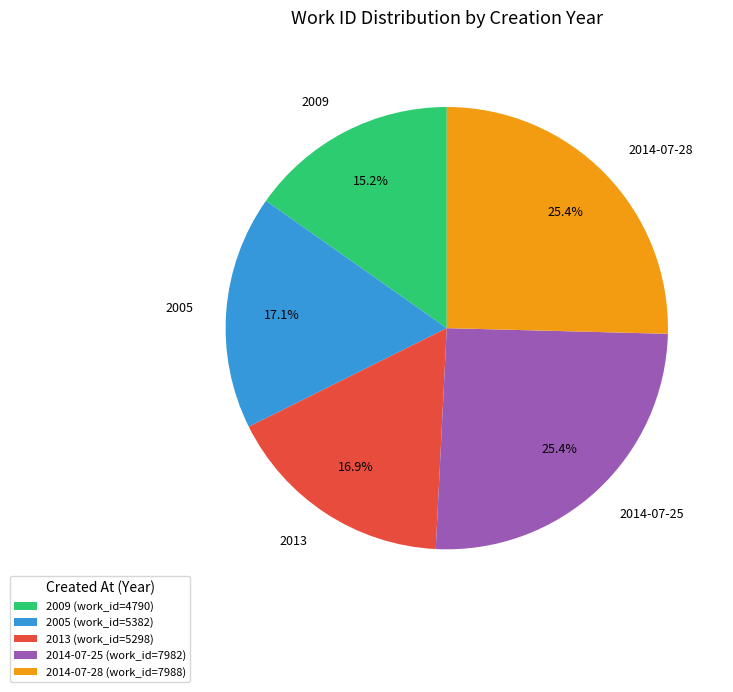

To the nearest percent, what percentage of the pie is 2009?

15%